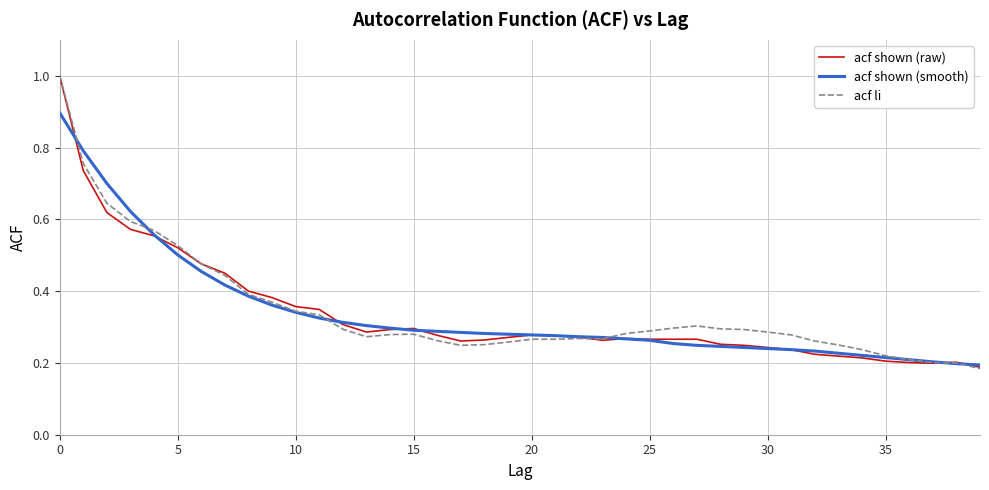

What is the greatest value displayed?

1.0